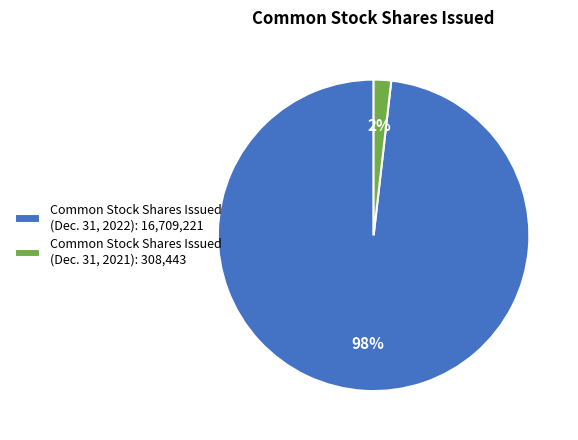

Combined, do Common Stock Shares Issued (Dec. 31, 2021): 308,443 and Common Stock Shares Issued (Dec. 31, 2022): 16,709,221 account for over 50%?

Yes